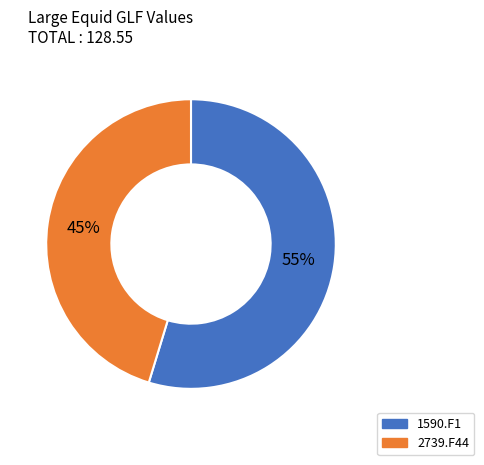

To the nearest percent, what is the average slice percentage?

50%